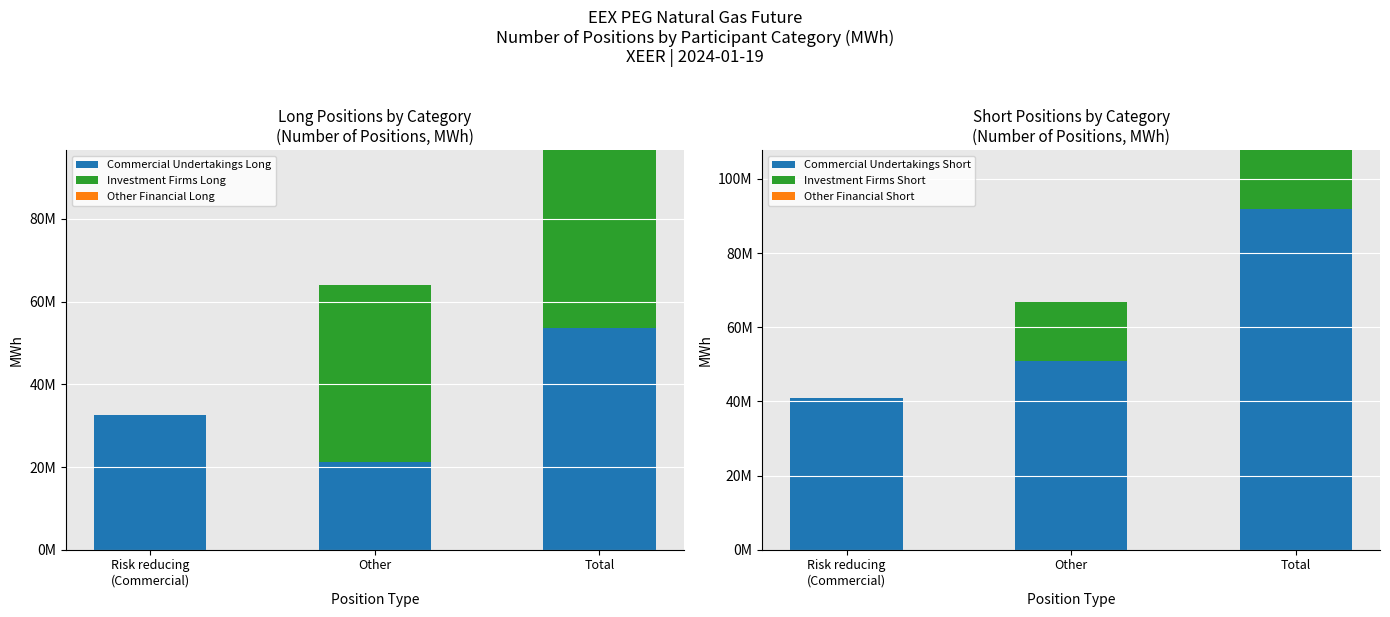

Does the chart contain any negative values?

No